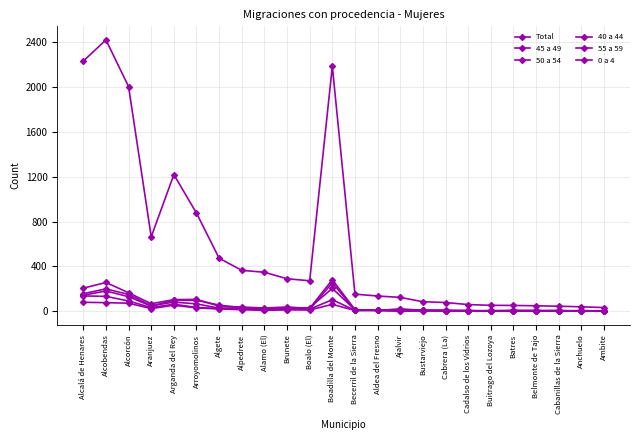

Is it true that 50 a 54 equals 63 at Arganda del Rey?

True